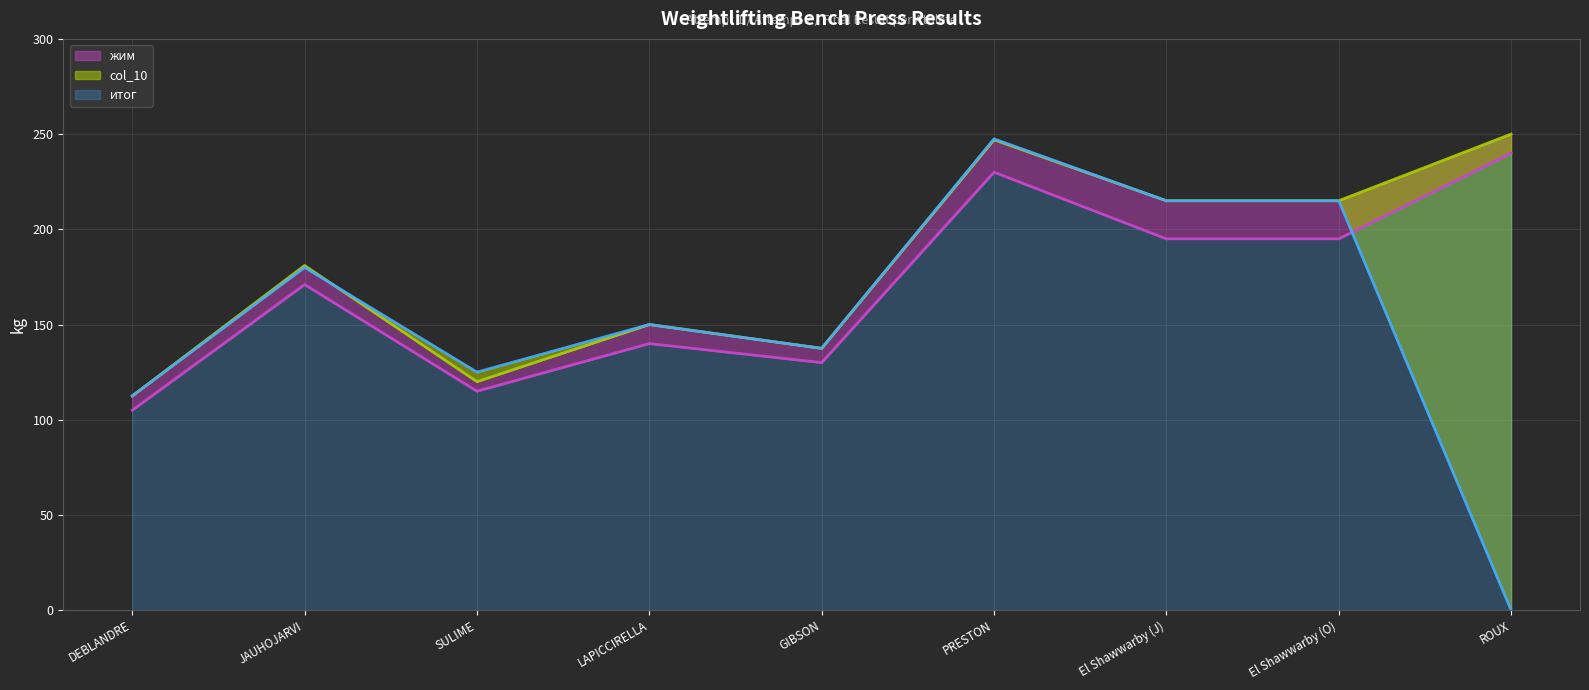

What is the value of the итог point at the 5th from the left?

137.5